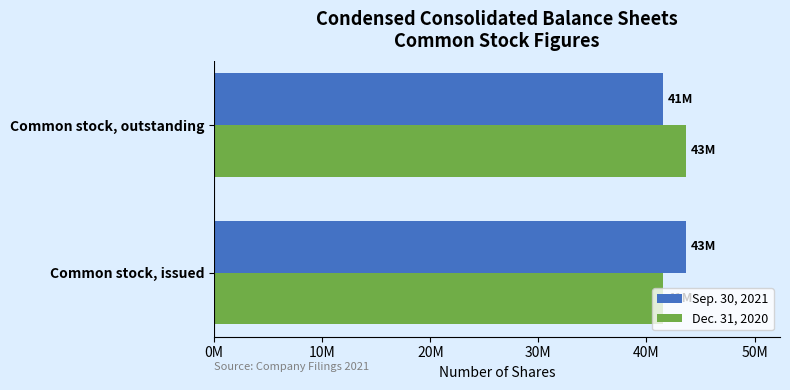

What is the difference between the maximum and minimum values in the Sep. 30, 2021 series?

2063000